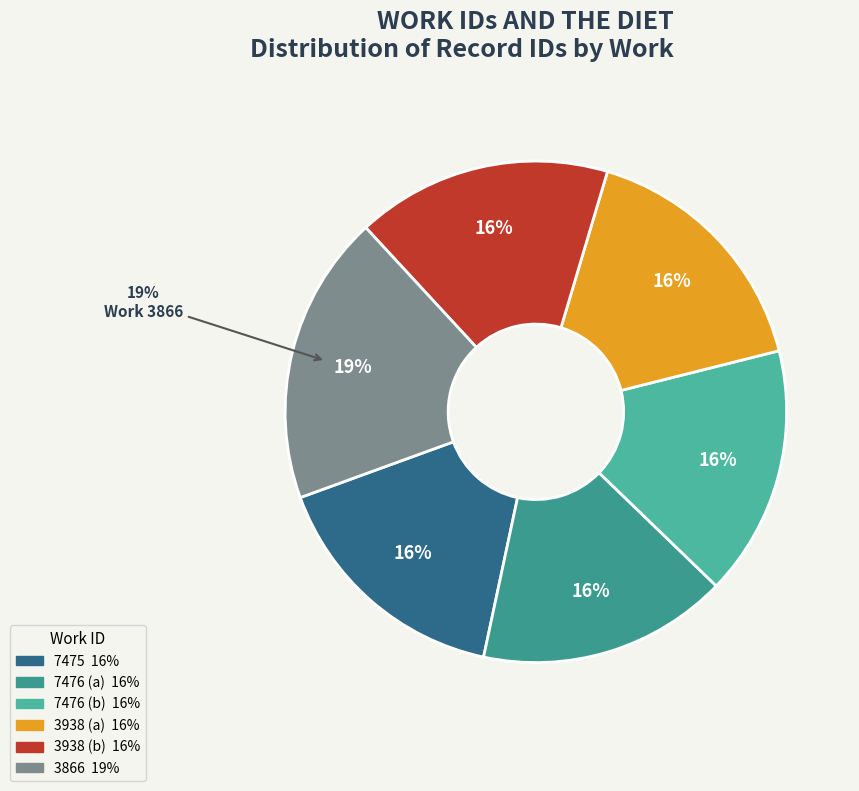

Is it true that 7475 is 16% of the pie?

True